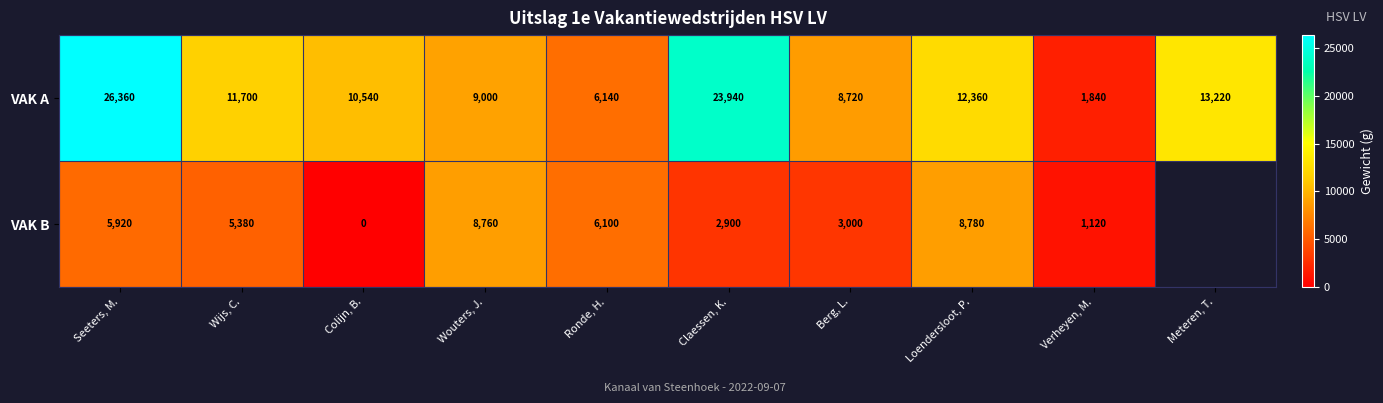

At how many categories does at least one series exceed 3670?

9